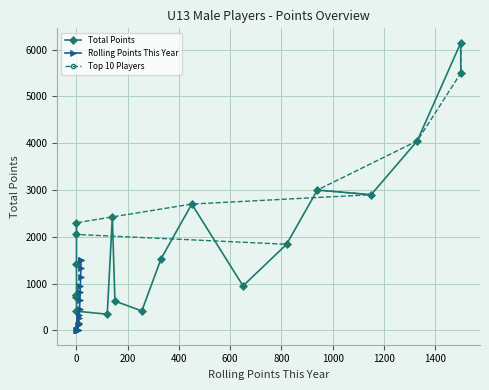

In Rolling Points This Year, how many points are lower than both neighbors (excluding endpoints)?

3